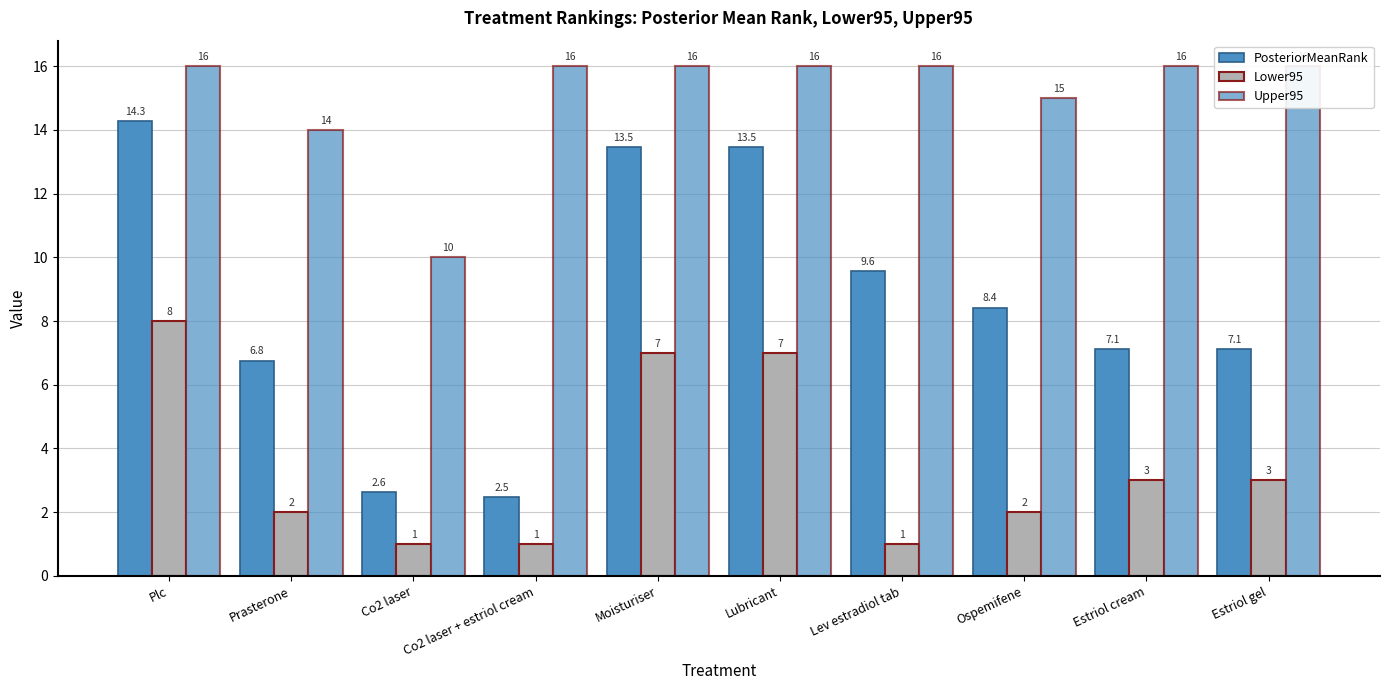

Reading left to right, what are all the values shown in this chart?

PosteriorMeanRank: 14.3	6.8	2.6	2.5	13.5	13.5	9.6	8.4	7.1	7.1
Lower95: 8.0	2.0	1.0	1.0	7.0	7.0	1.0	2.0	3.0	3.0
Upper95: 16.0	14.0	10.0	16.0	16.0	16.0	16.0	15.0	16.0	16.0